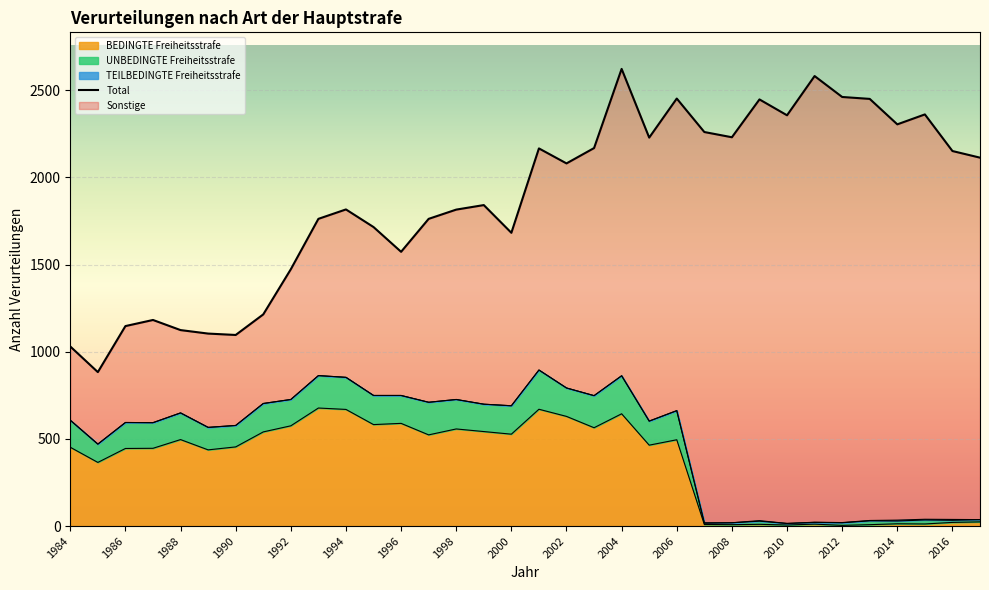

Read the UNBEDINGTE Freiheitsstrafe value at 1987, to the nearest 10.

590